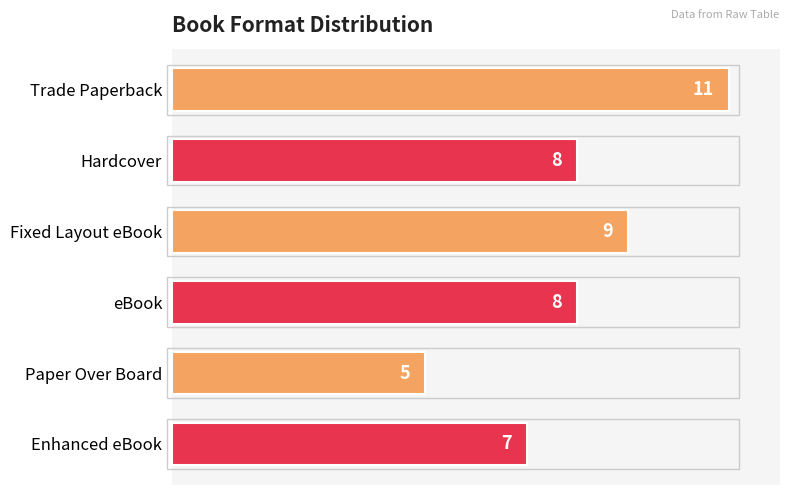

How many values are between 7 and 9?

4